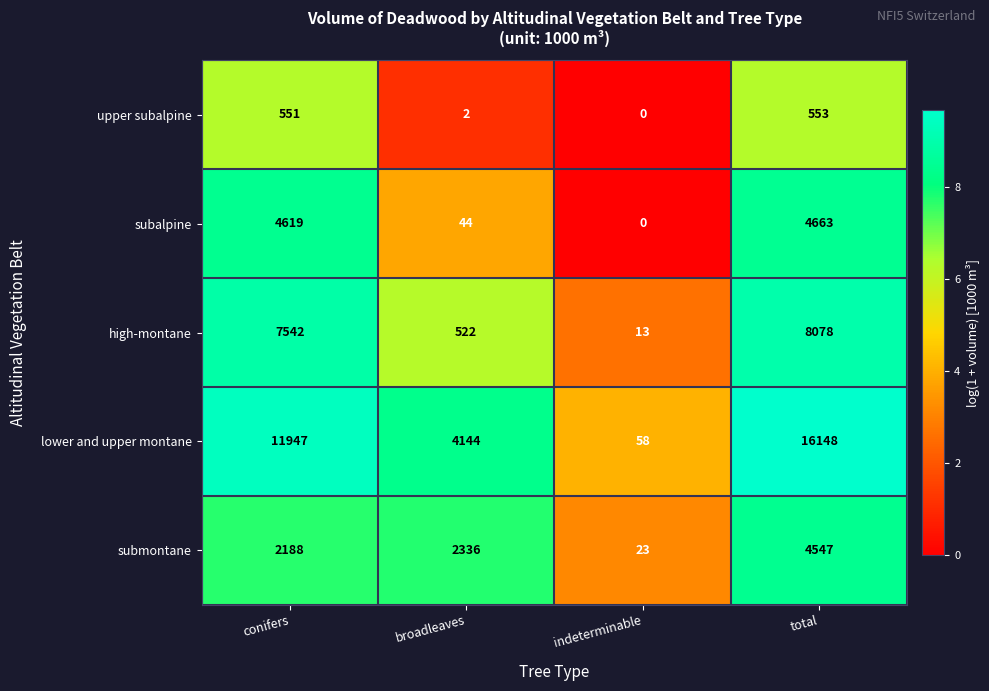

Is the value of high-montane at broadleaves greater than the value of subalpine at broadleaves?

Yes